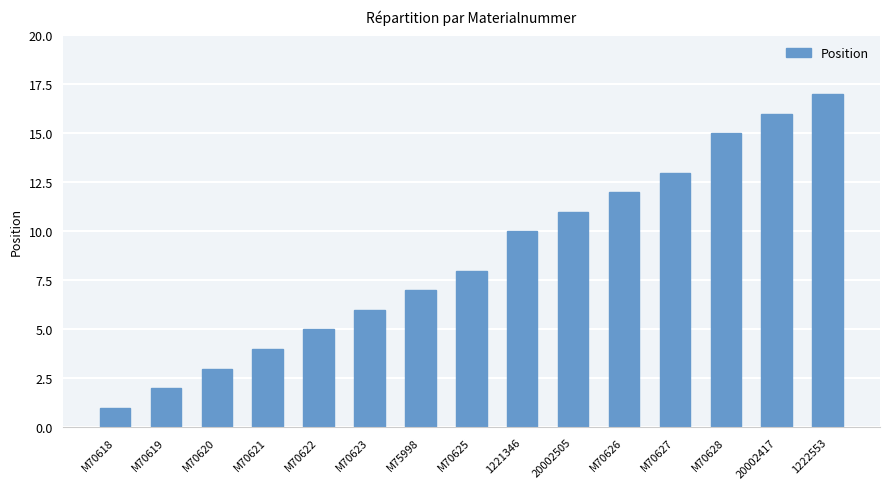

How many series are shown in this chart?

1